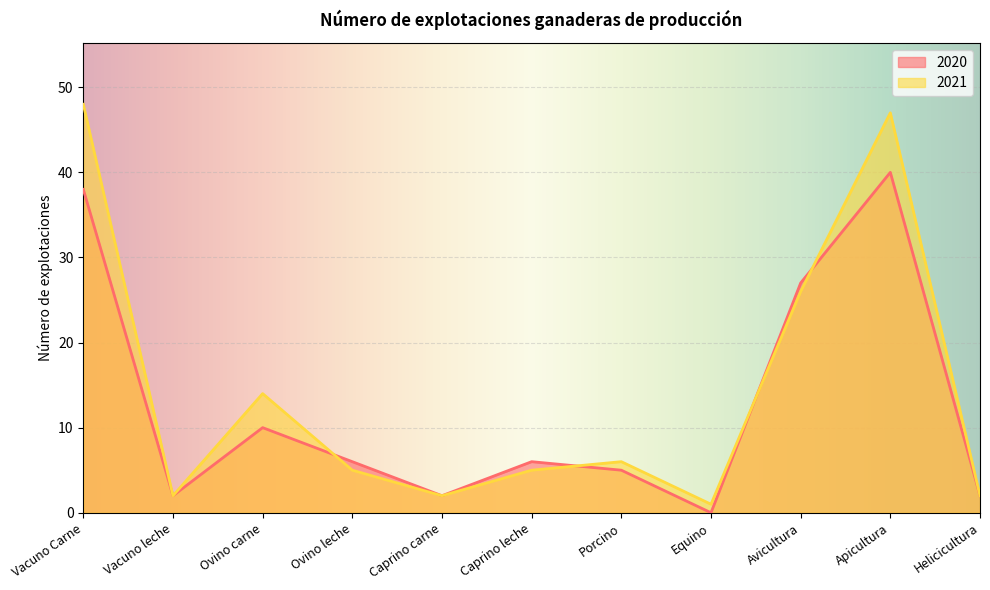

What is the difference between the 2020 values at Apicultura and Vacuno Carne?

2